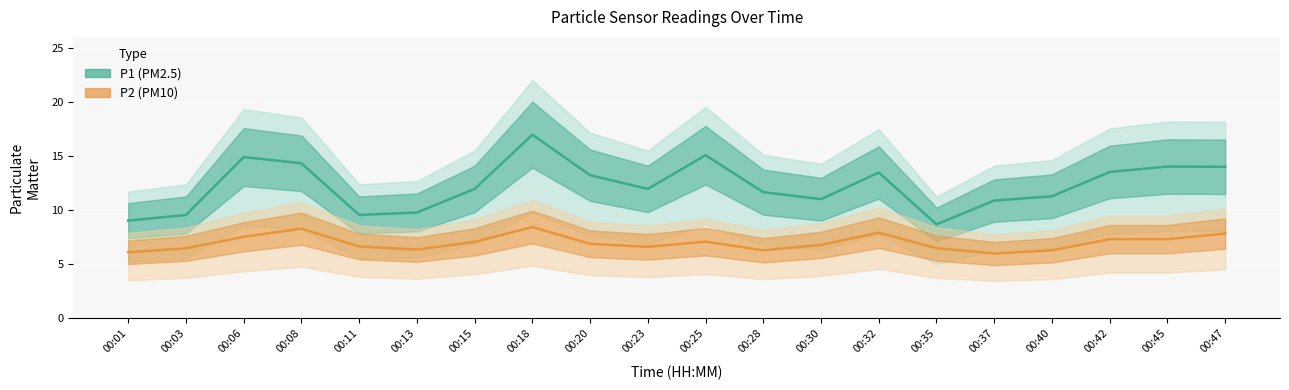

At how many categories does at least one series exceed 15?

2